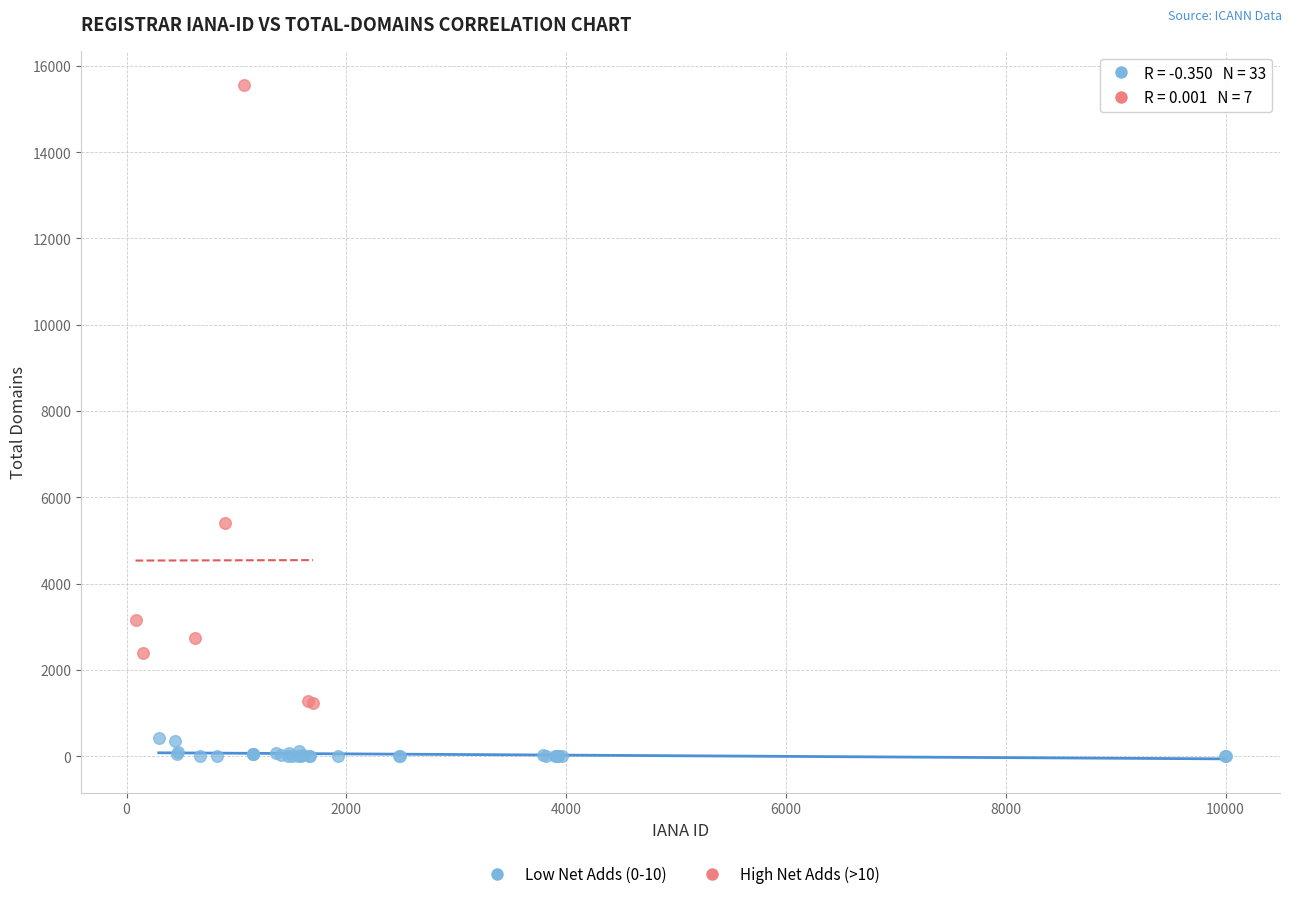

Which series has the largest Y range (max minus min)?

High Net Adds (>10)